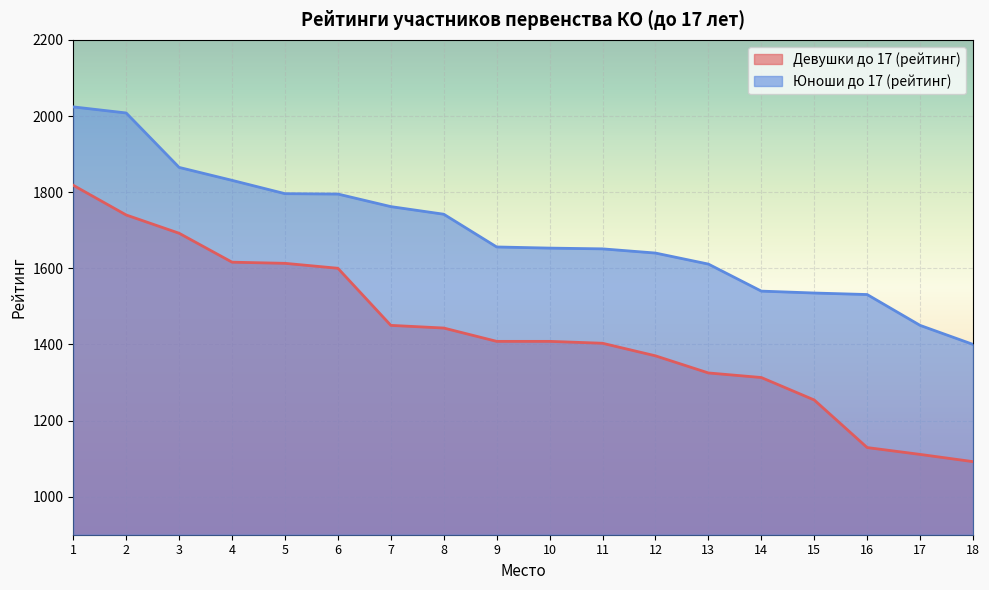

Count the number of categories in the chart.

18